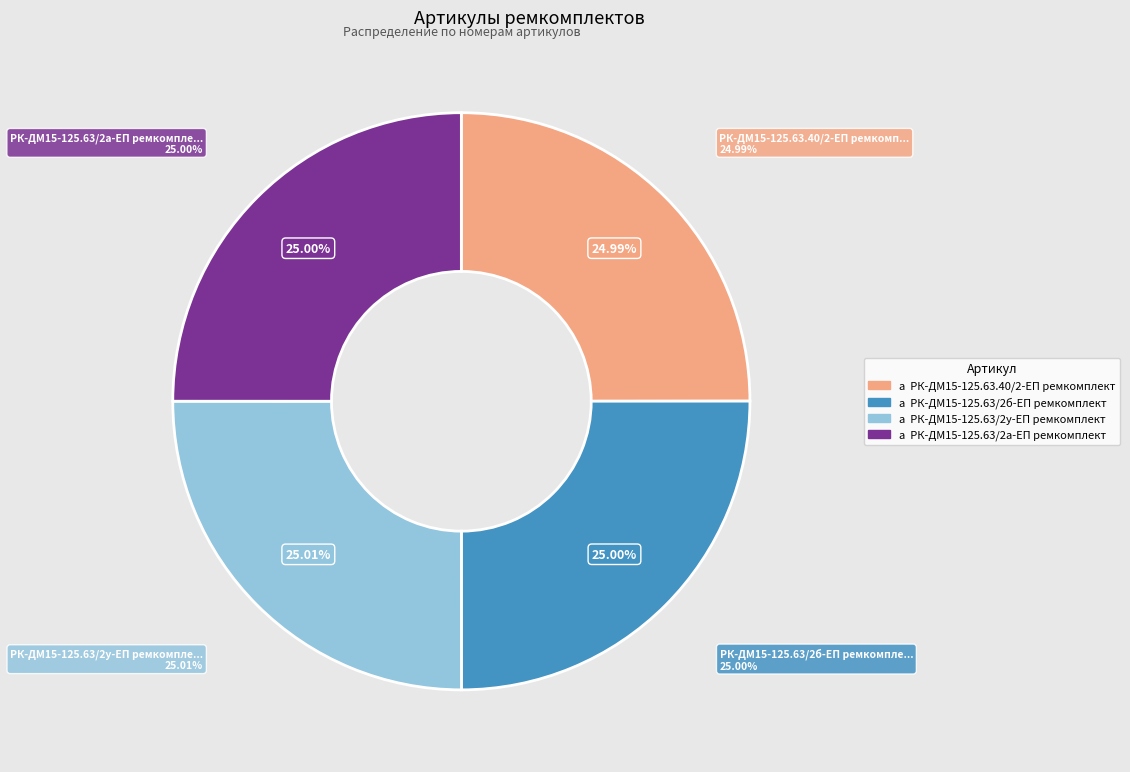

True or false: РК-ДМ15-125.63/2у-ЕП ремкомплект accounts for 32% of the total.

False